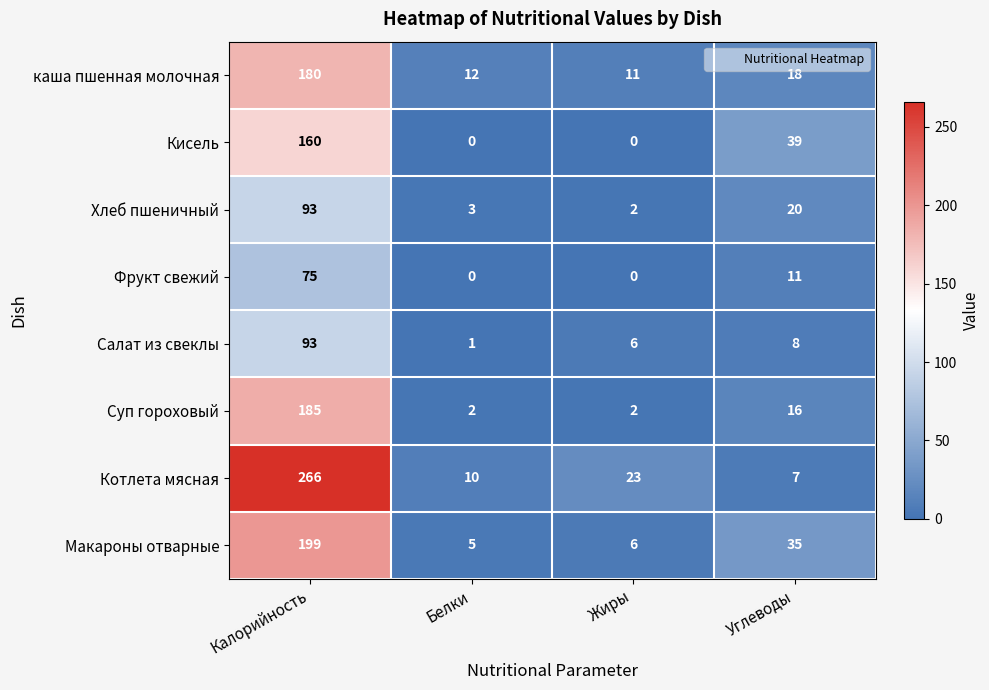

What is the total value across all series at Калорийность?

1251